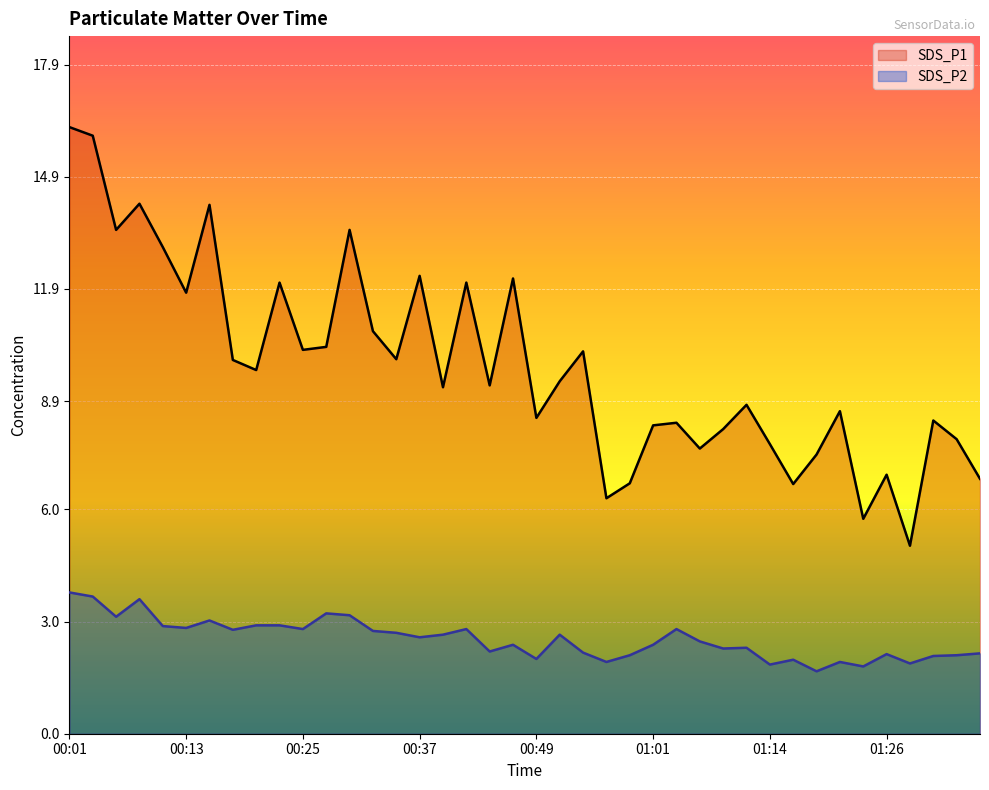

Where is the first local maximum for SDS_P2?

00:08